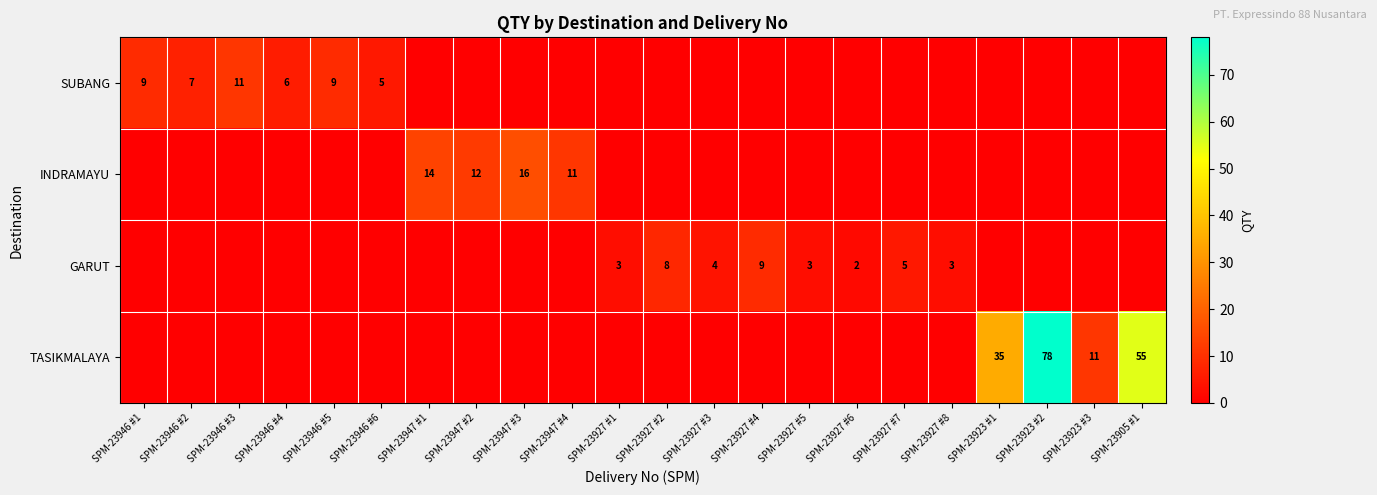

The value of SUBANG at SPM-23946 #5 is 9. True or false?

True